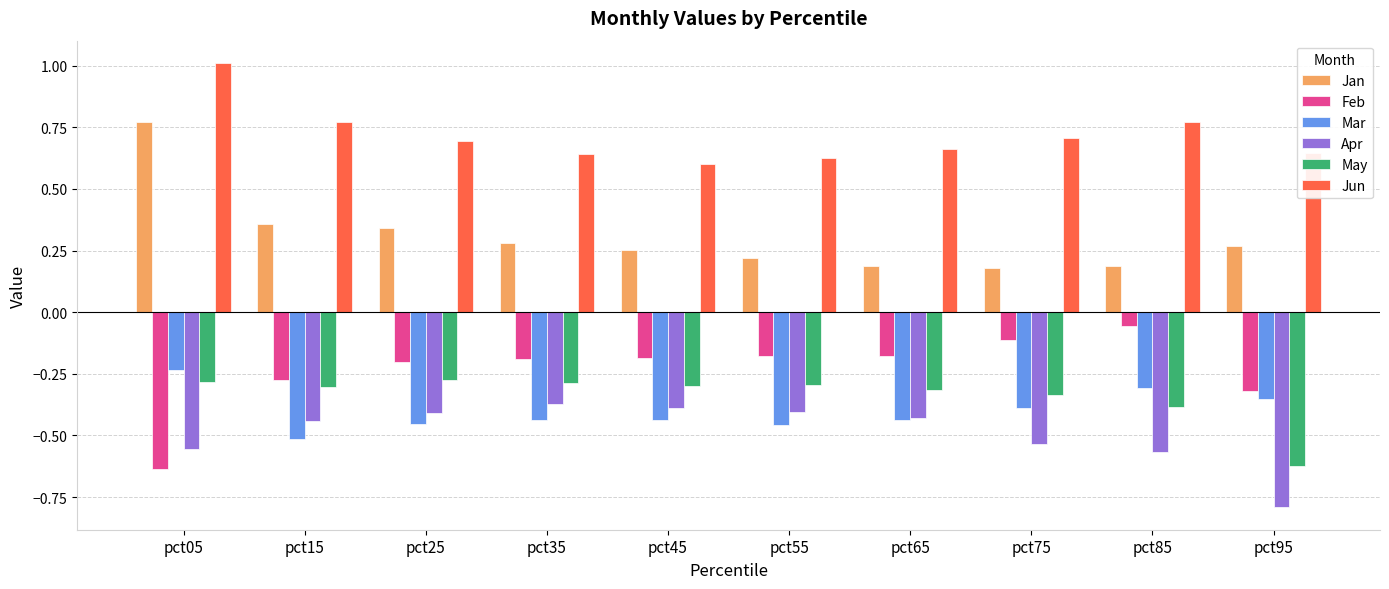

What is the spread (max minus min) of values at pct45?

1.0